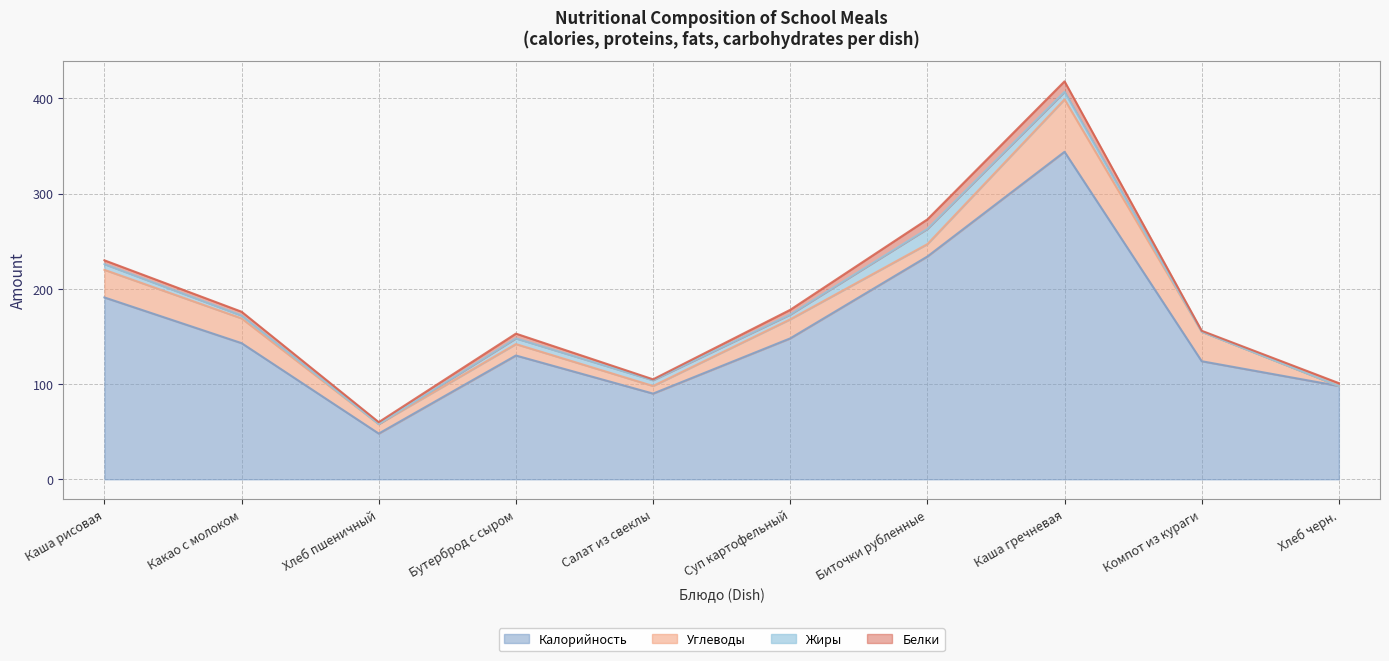

True or false: Жиры and Углеводы cross at least once.

True